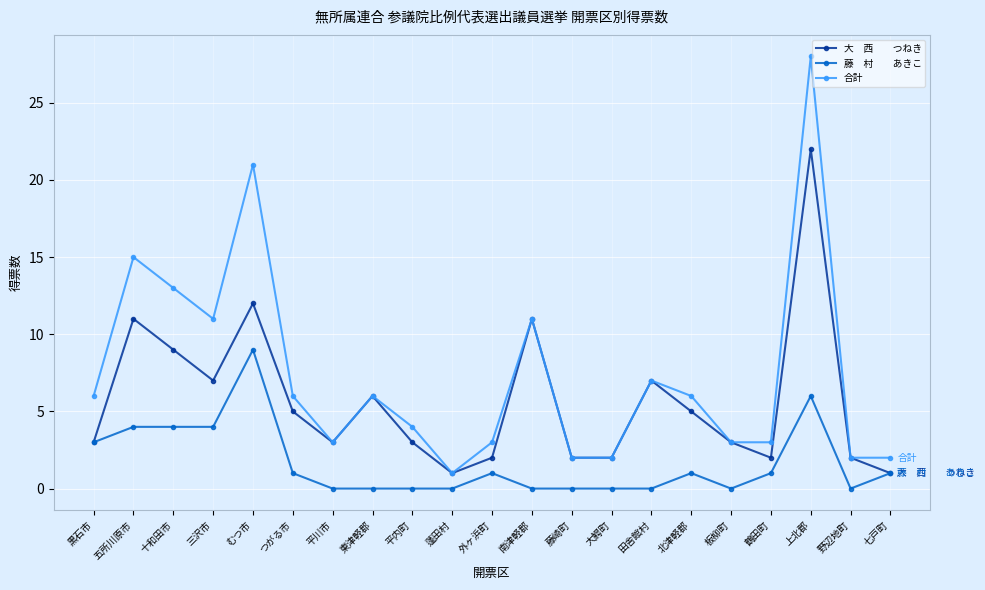

What is the maximum value shown in the chart?

28